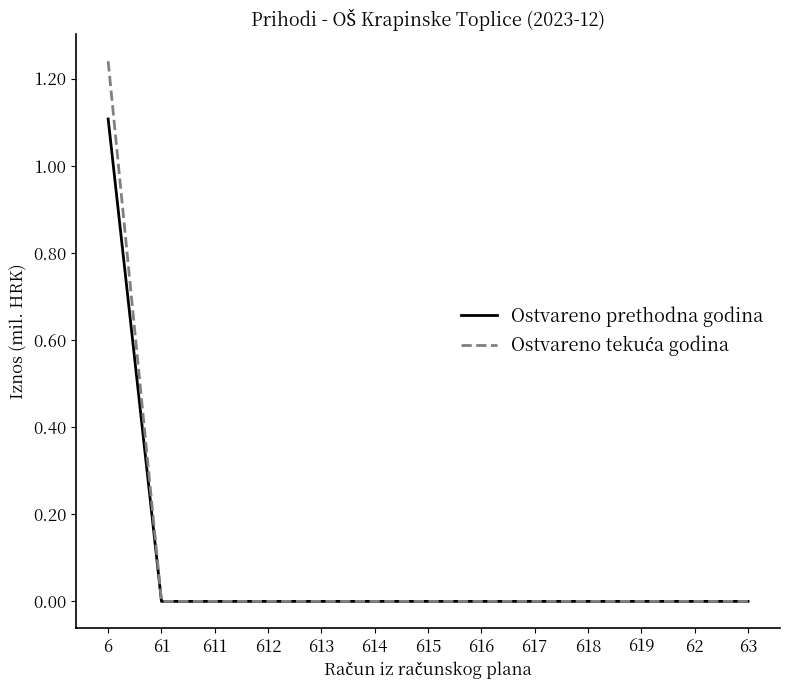

What is the difference between the maximum and minimum values in the Ostvareno prethodna godina series?

1.1